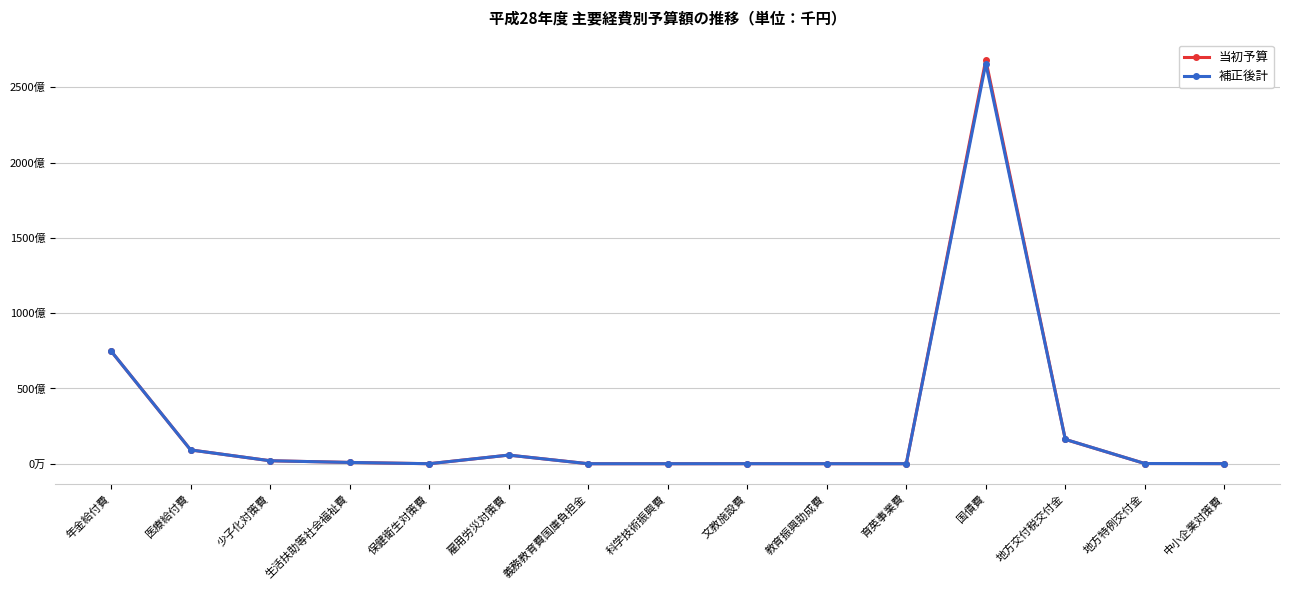

At which label does 当初予算 reach its minimum?

保健衛生対策費